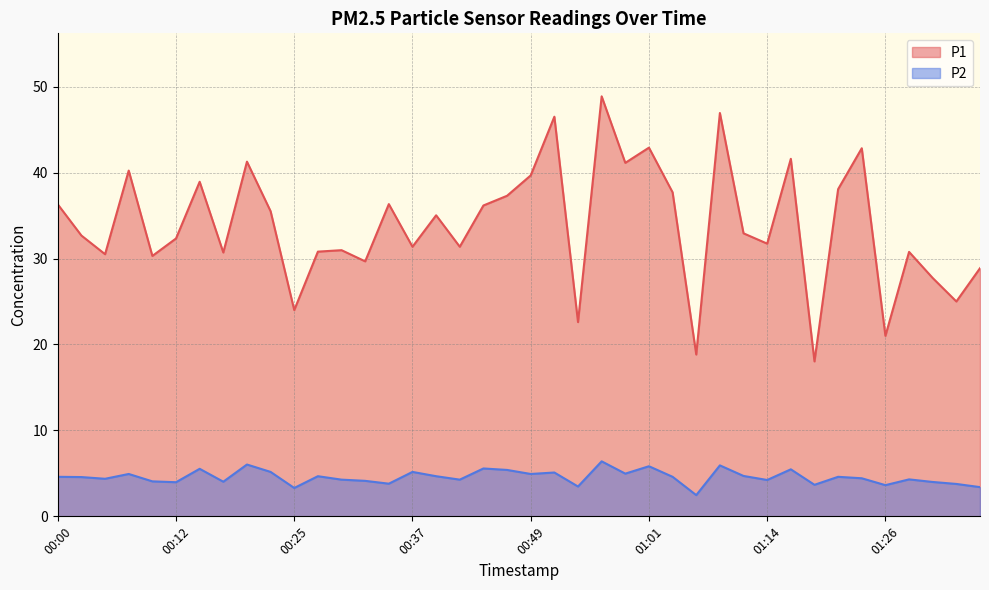

At which category is the sum across all series the highest?

00:57